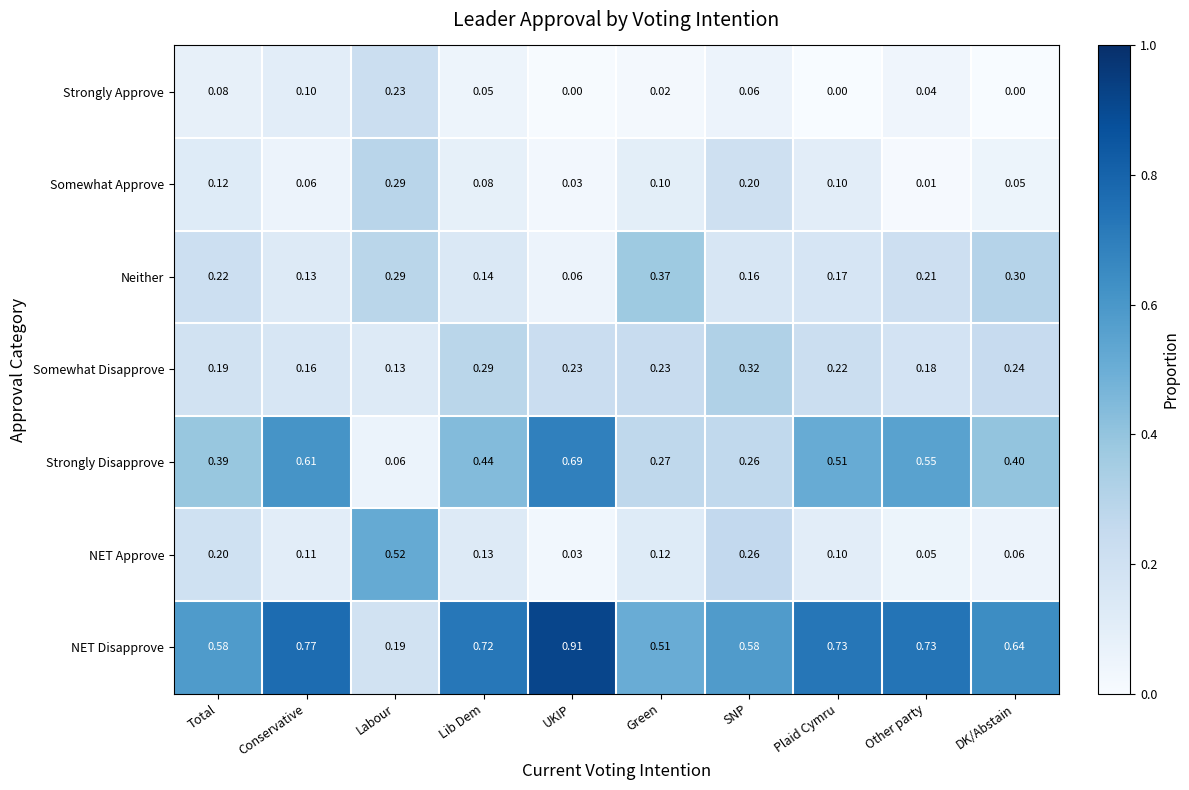

At which label does NET Disapprove reach its minimum?

Labour